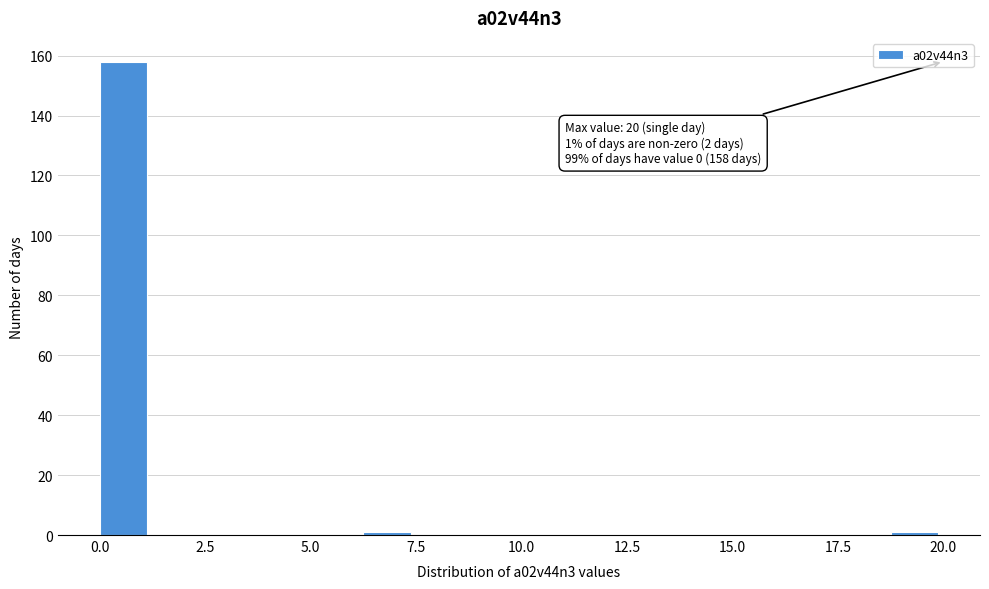

Around what value on the x-axis is the tallest bar? Give the approximate position of its centre, as read against the axis.

0.5